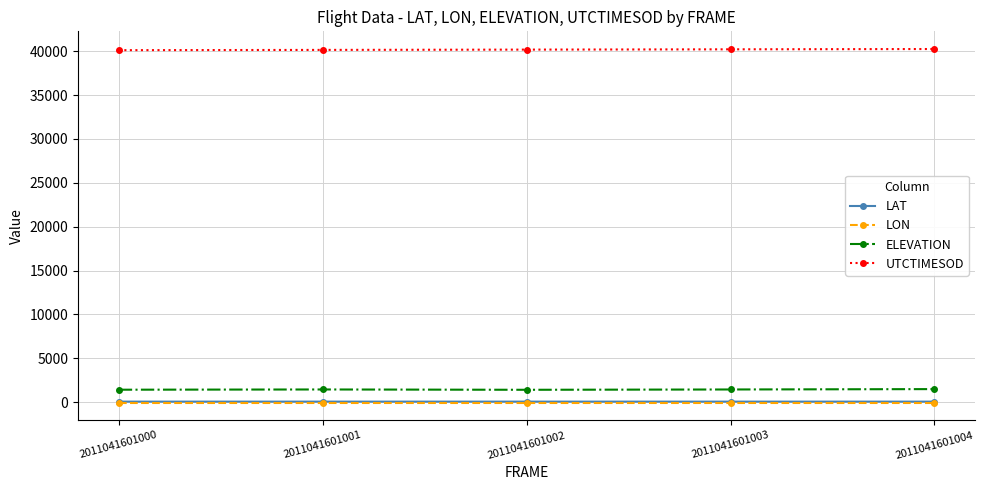

The value of UTCTIMESOD at 2011041601000 is 61116.6. True or false?

False